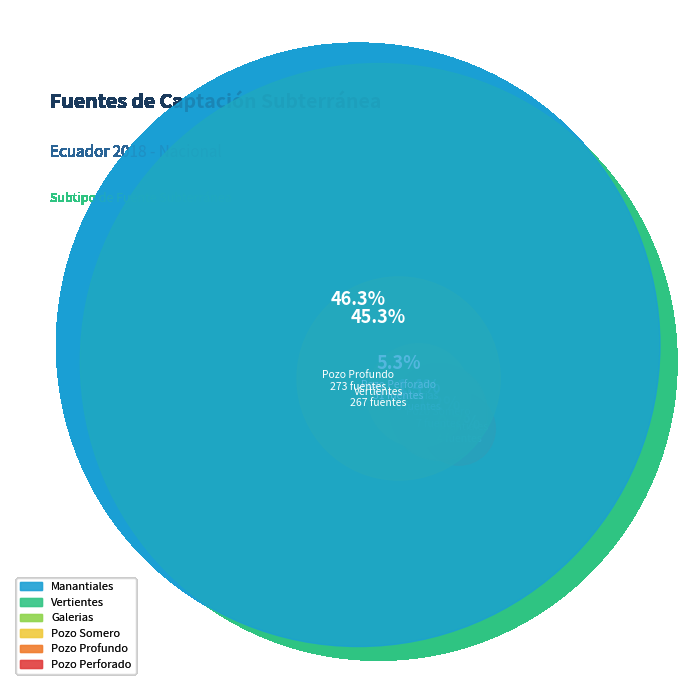

What is the change in value from Pozo Profundo to Pozo Perforado?

-242